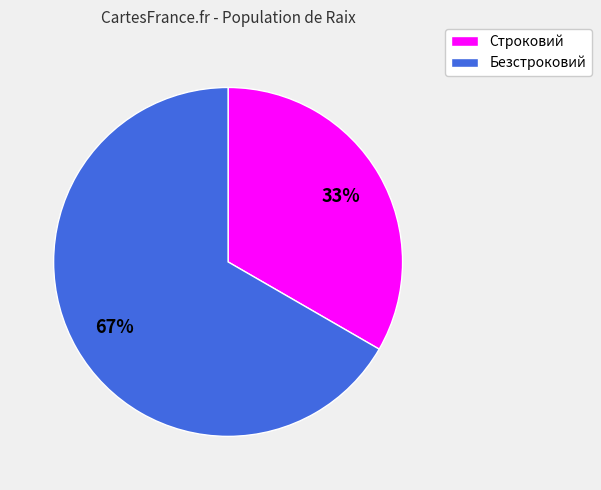

How many segments does this pie chart have?

2